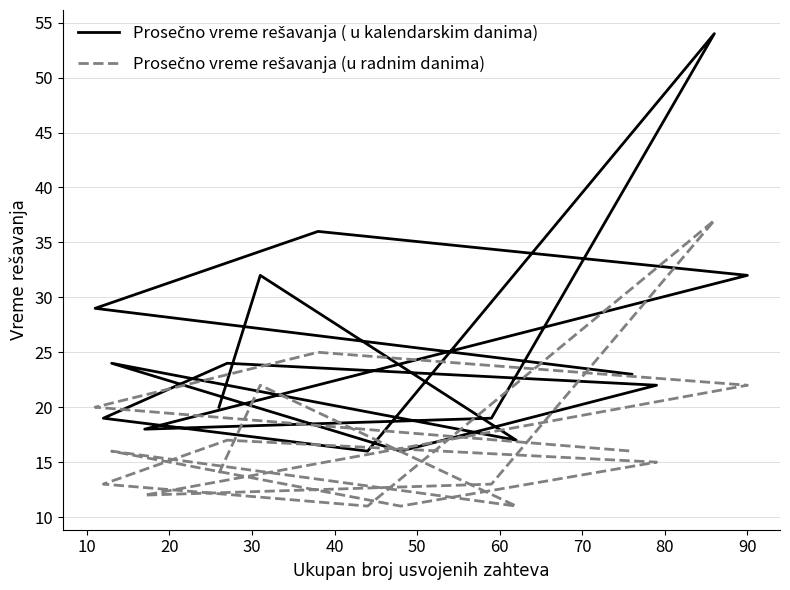

What is the difference between the maximum and minimum values in the Prosečno vreme rešavanja ( u kalendarskim danima) series?

38